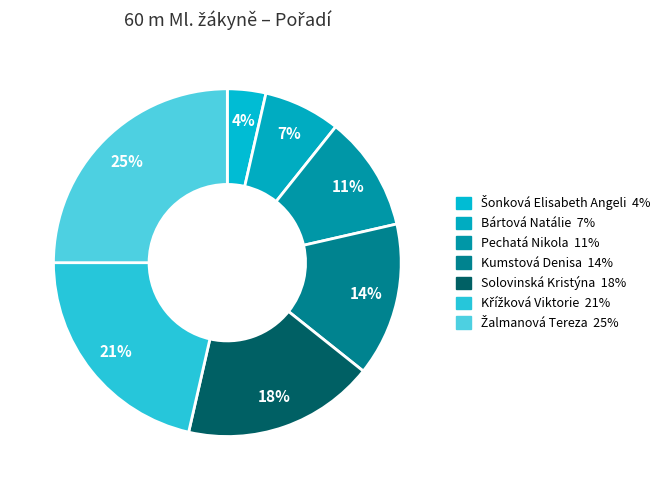

How many slices are in this pie chart?

7